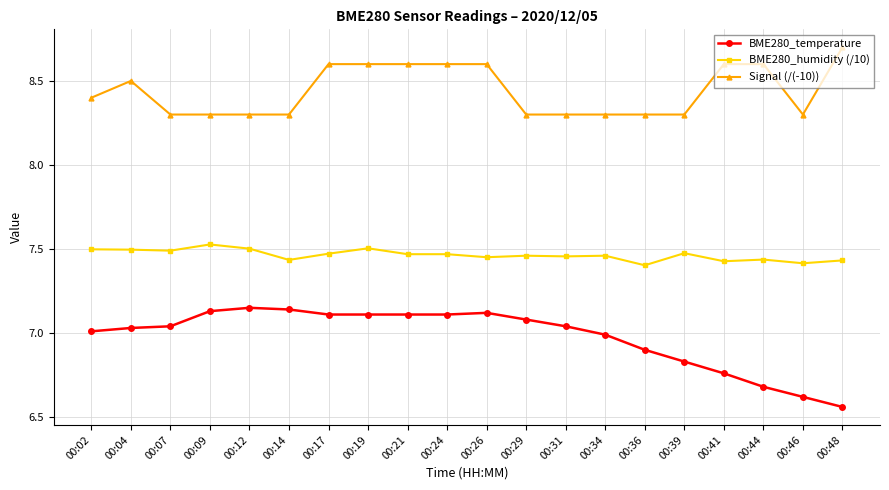

Is it true that BME280_humidity (/10) equals 4.6 at 00:14?

False